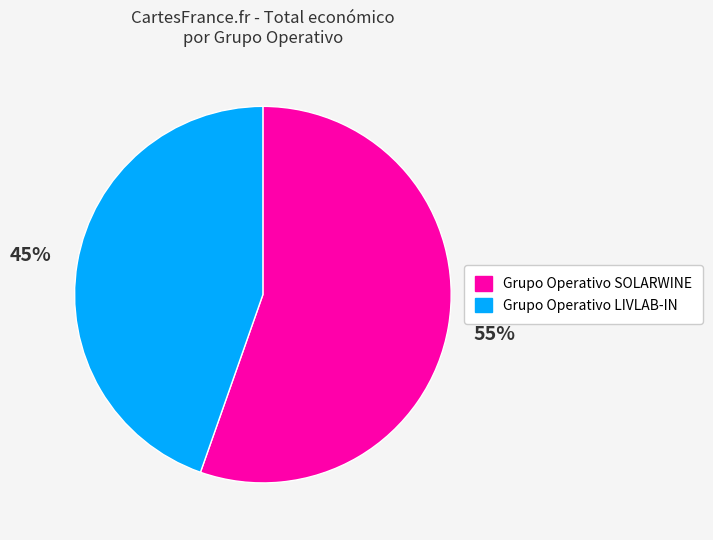

Which slice is the largest?

Grupo Operativo SOLARWINE